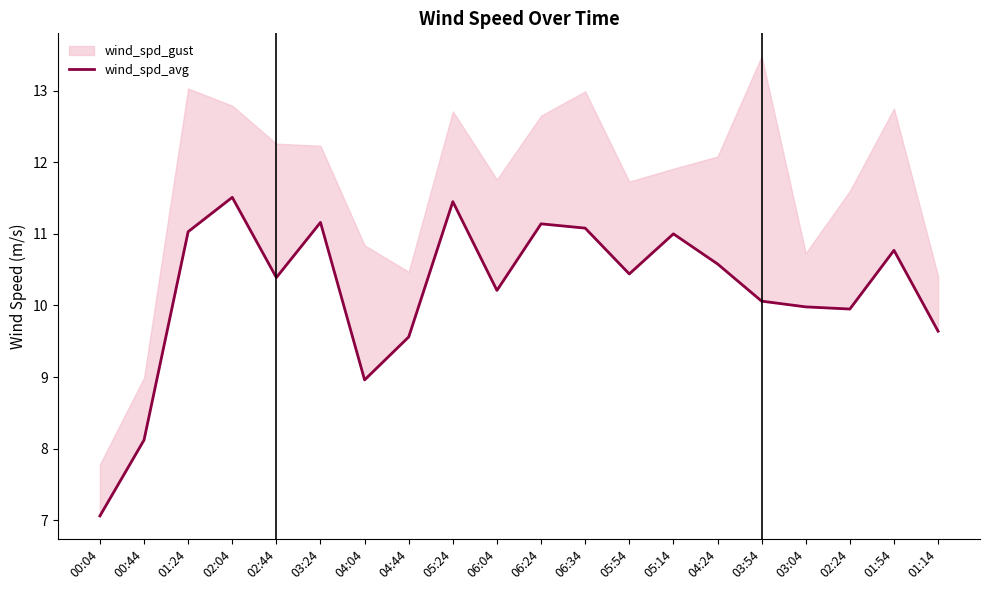

Which label corresponds to the largest value in the chart?

02:04